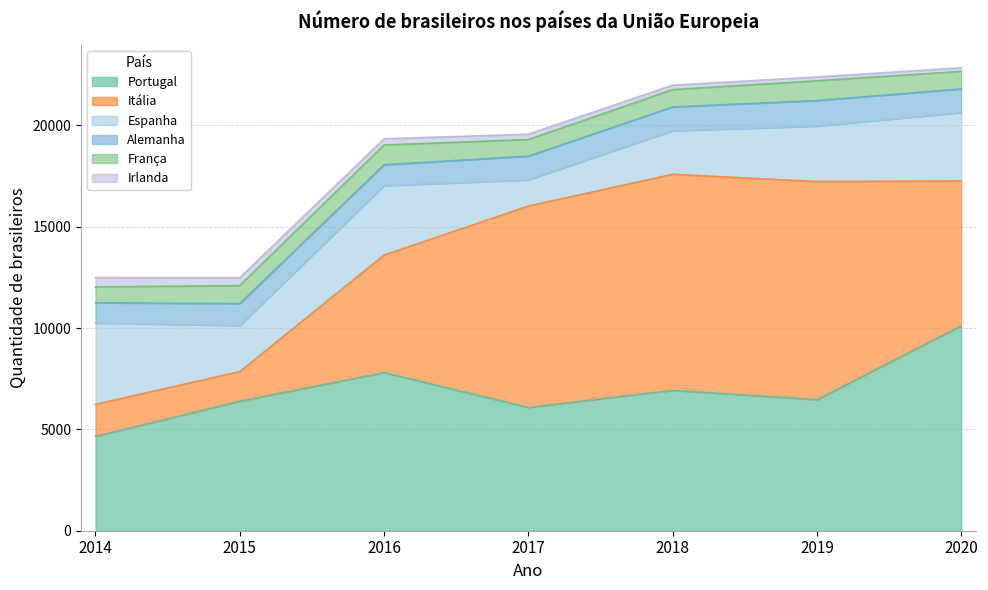

True or false: Espanha and Alemanha intersect in this chart.

False